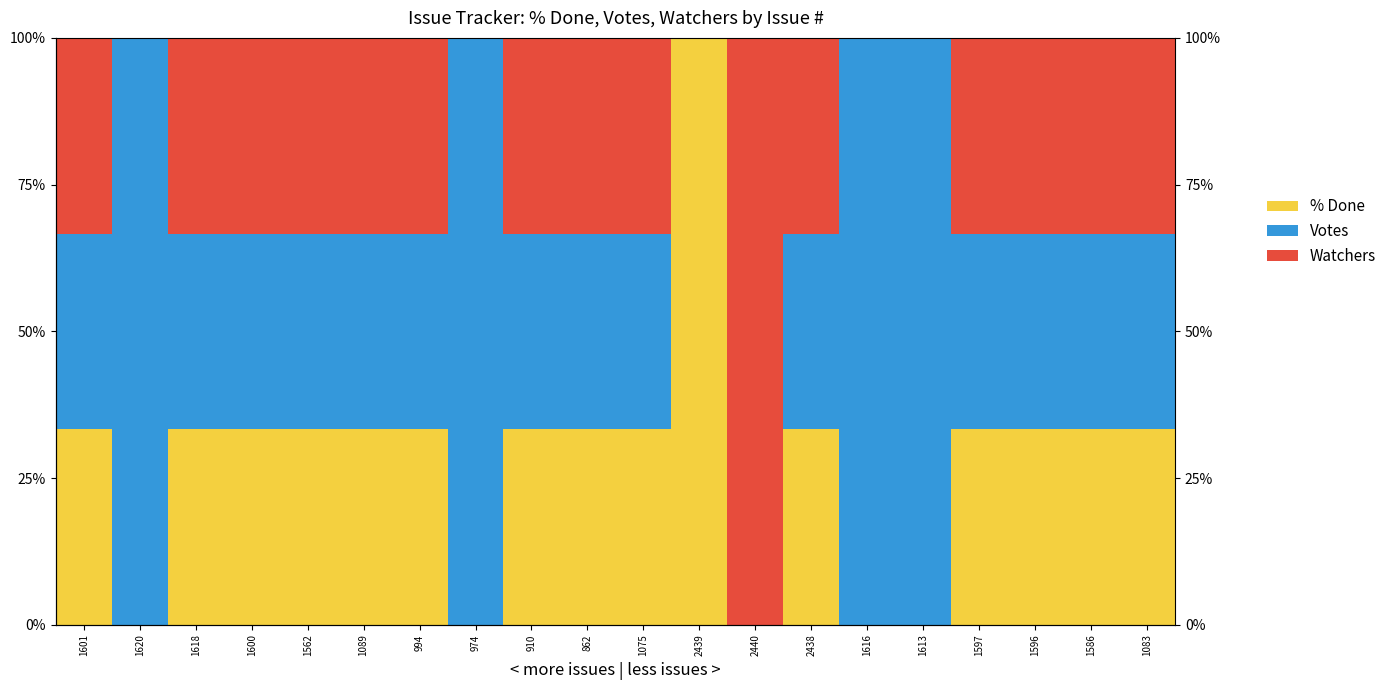

How many data points in Watchers are less than 33?

5